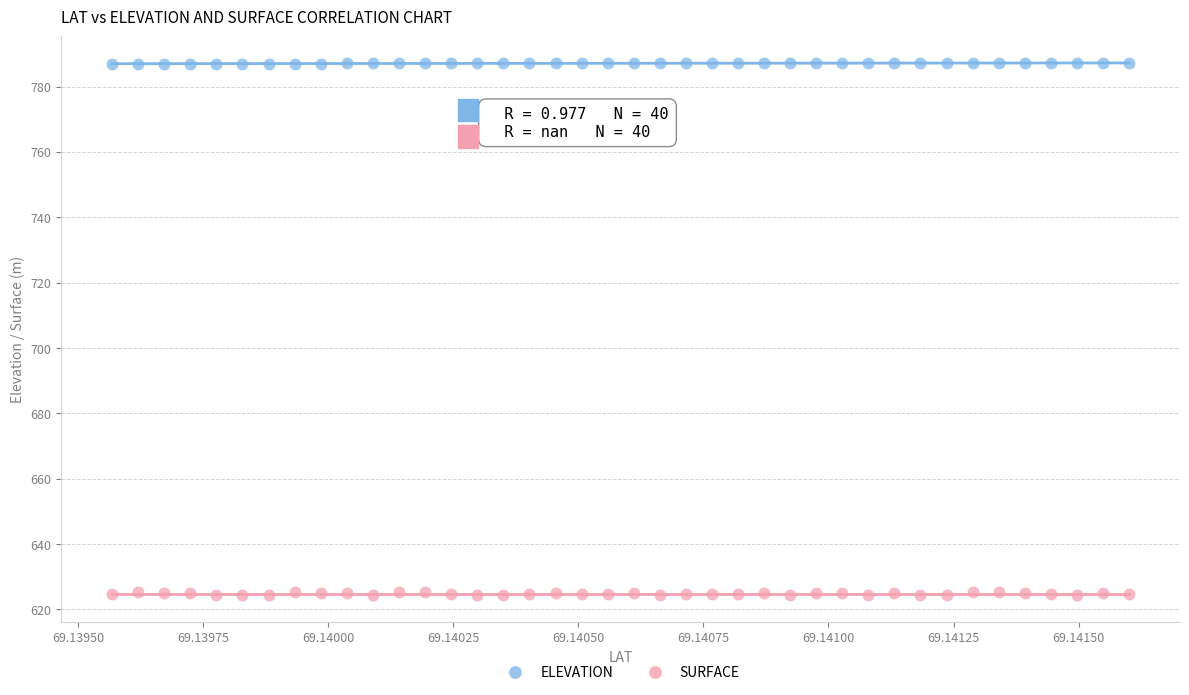

Which series has the largest Y range (max minus min)?

SURFACE